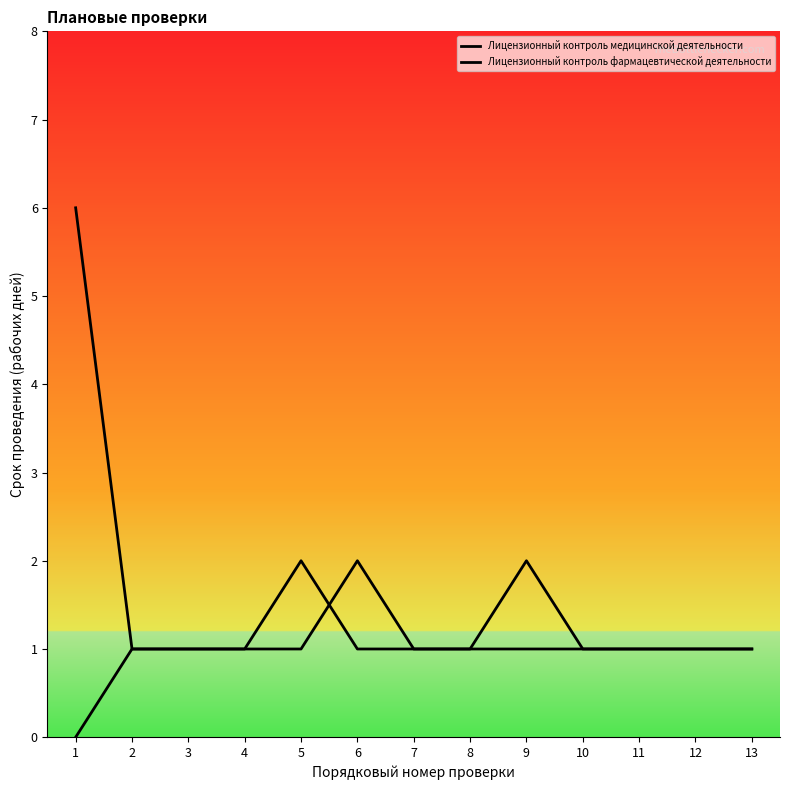

List the series in order of their overall mean, highest first.

Лицензионный контроль медицинской деятельности, Лицензионный контроль фармацевтической деятельности